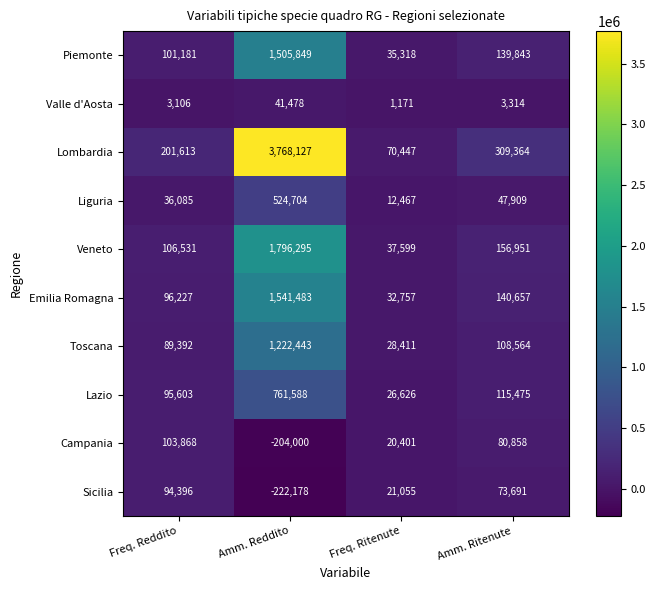

True or false: Piemonte has a value of 101181 at Freq. Reddito.

True